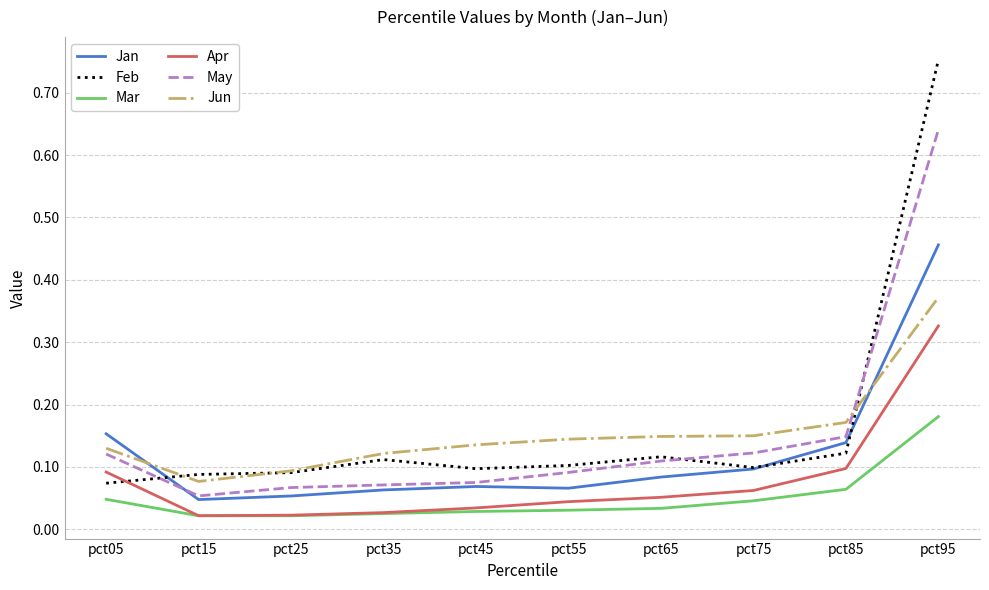

How many intersections are there between Jan and Jun?

2